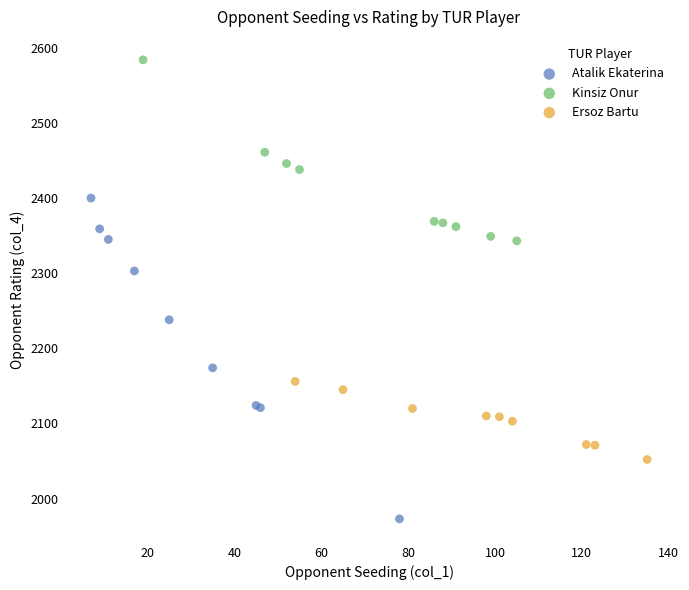

Which series reaches the minimum Y coordinate?

Atalik Ekaterina